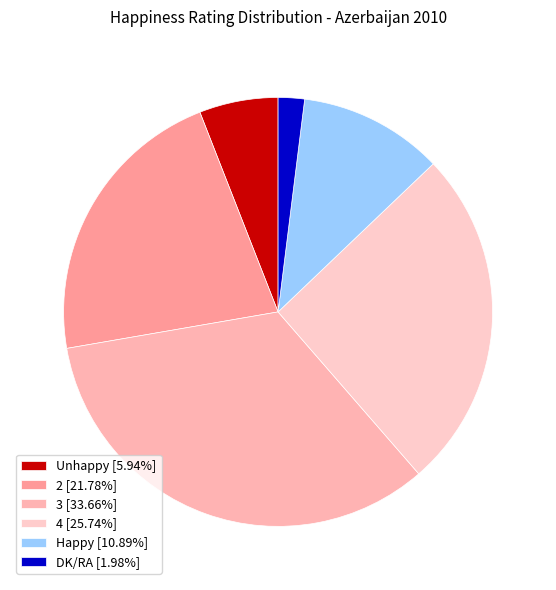

Combined, do 4 and 3 account for over 50%?

Yes